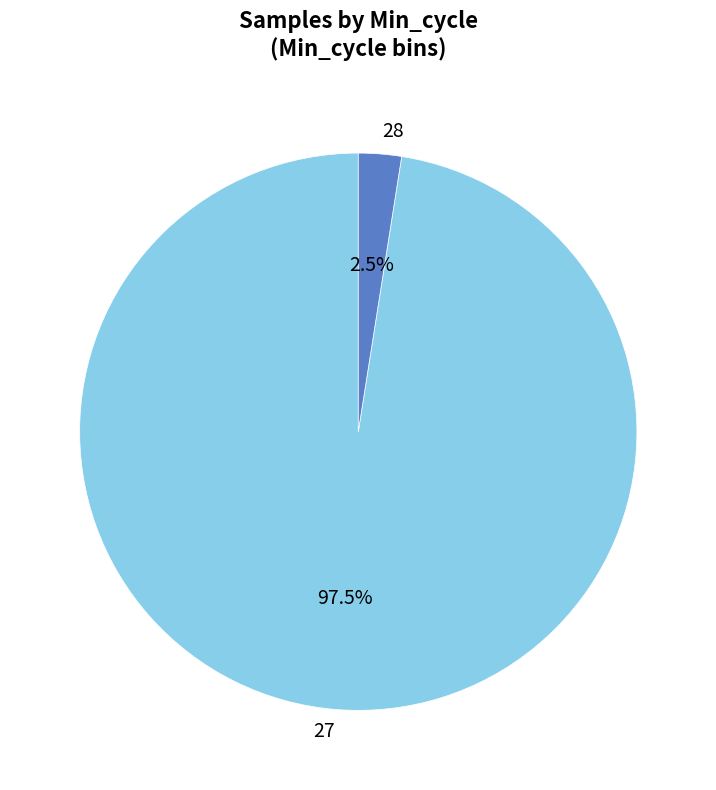

Is there any slice that represents more than half of the pie?

Yes